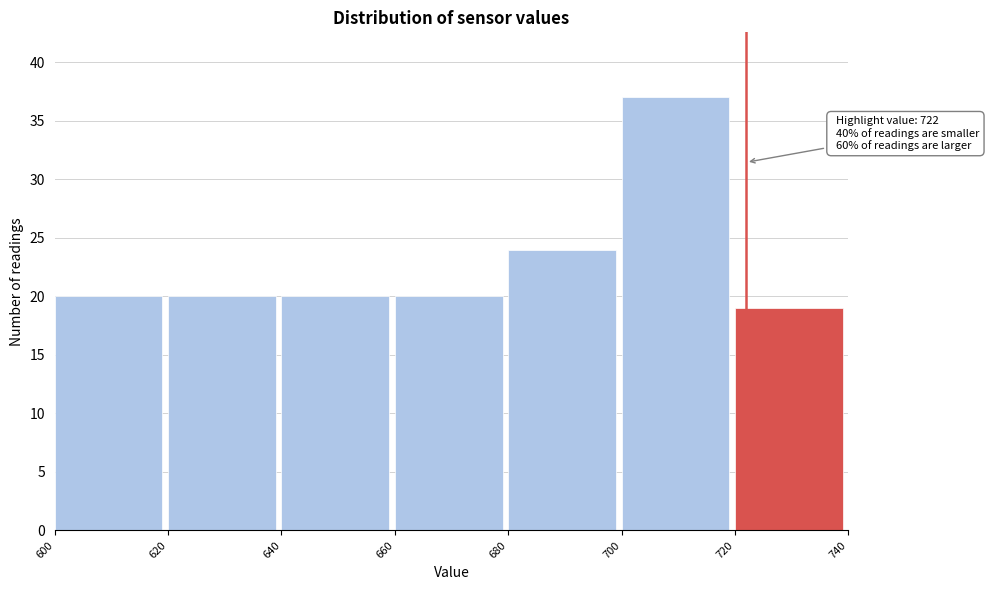

Over which range of the x-axis is the bar tallest?

700 to 720